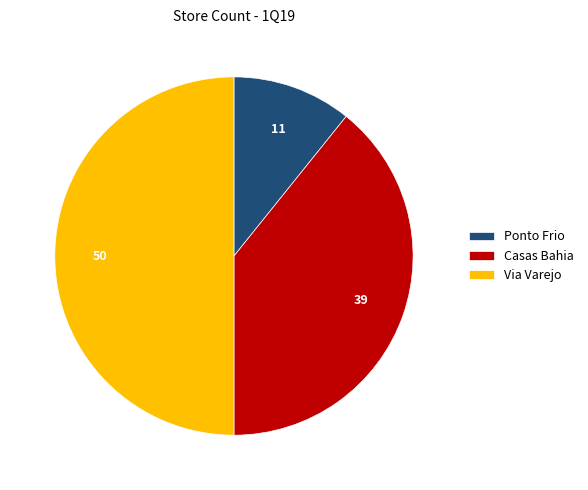

What is the ratio of the value at Via Varejo to the value at Ponto Frio?

4.6